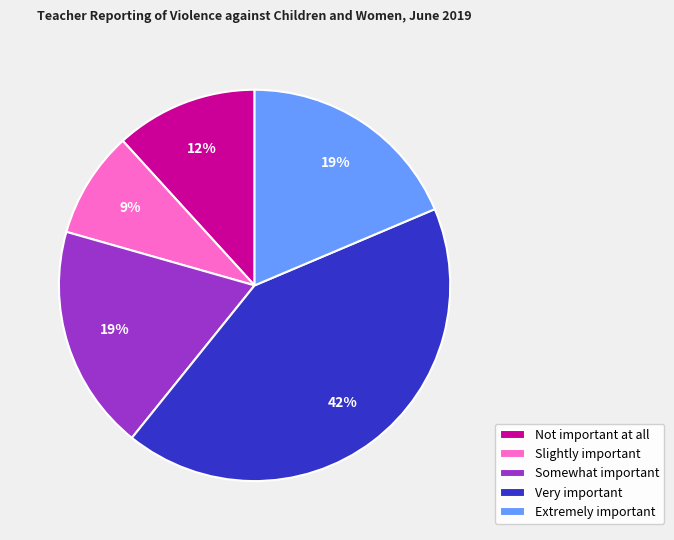

Does any single category account for the majority?

No